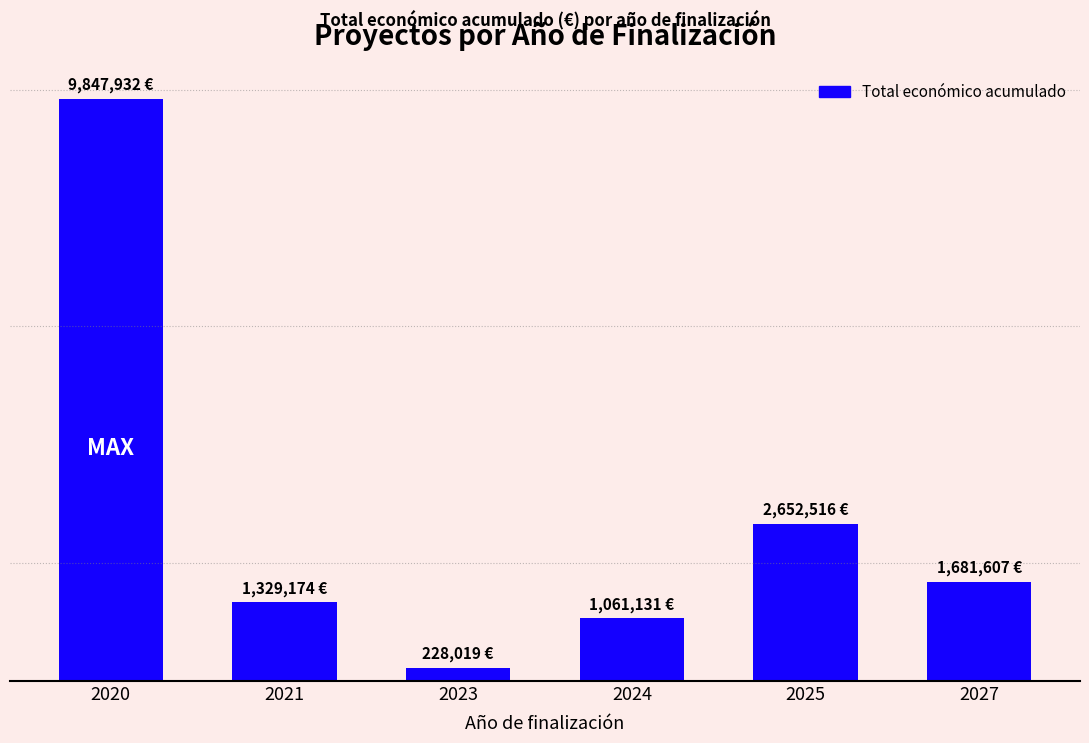

Are the bars horizontal?

No